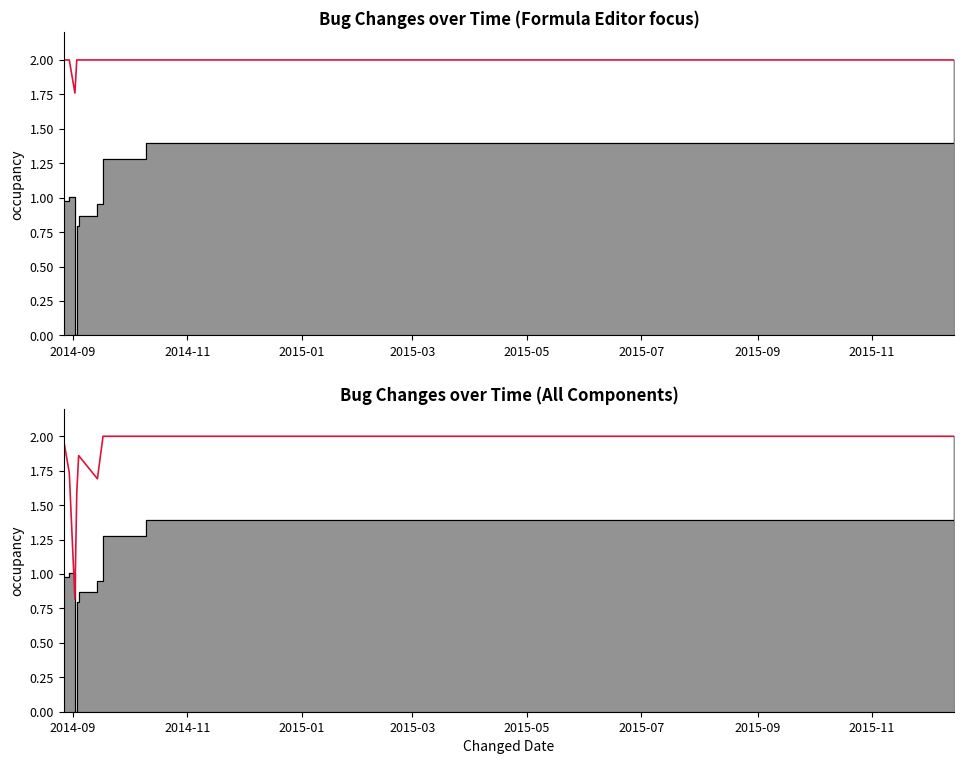

Reading left to right, extract all data points from this chart.

2.0	1.7	0.8	1.6	1.9	1.7	2.0	2.0	2.0	2.0